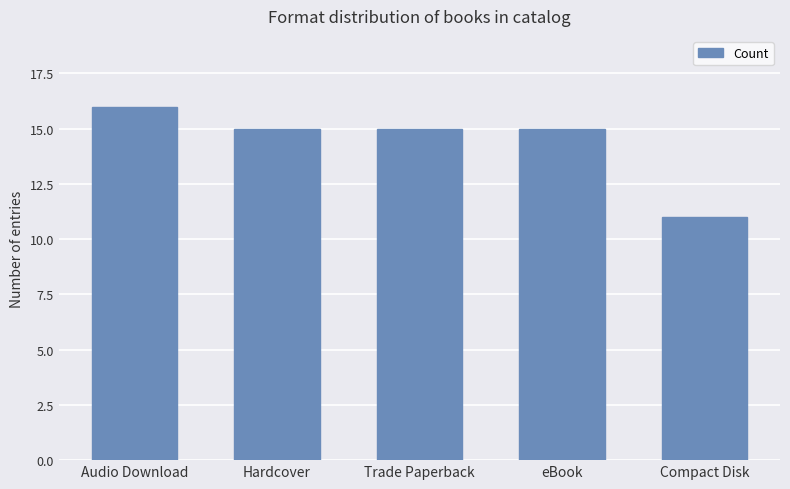

Which category has the highest value across all series?

Audio Download